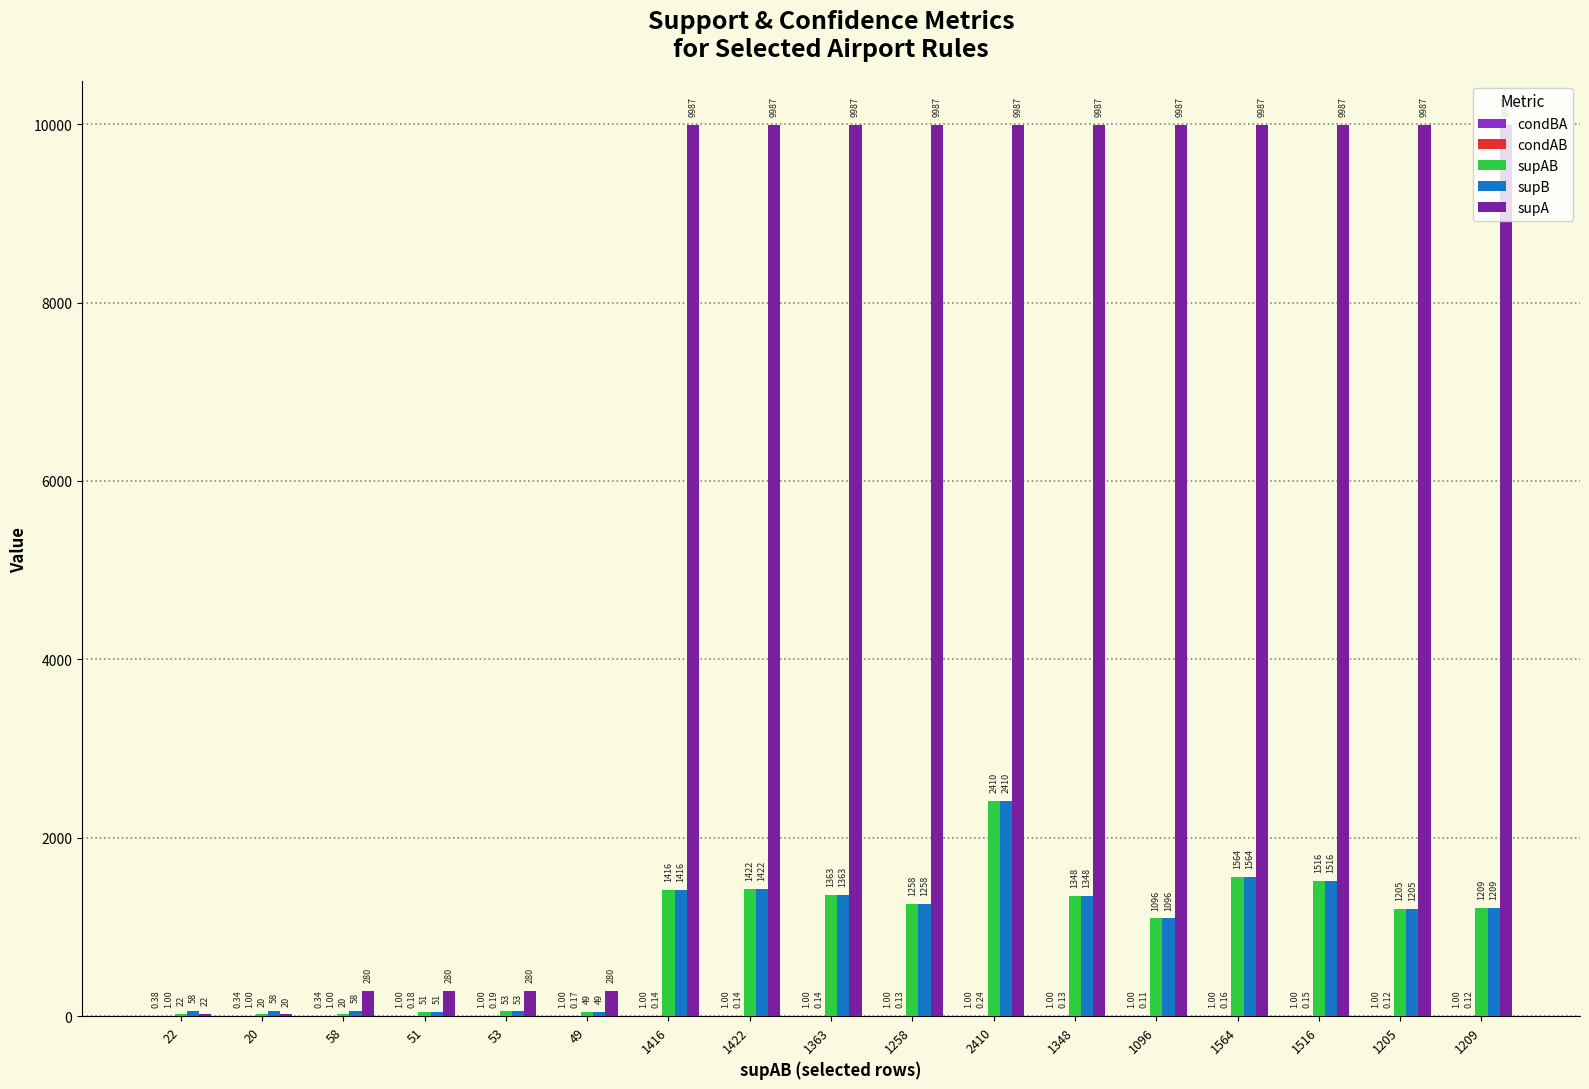

Is the value of supA at 1258 greater than the value of supAB at 1516?

Yes